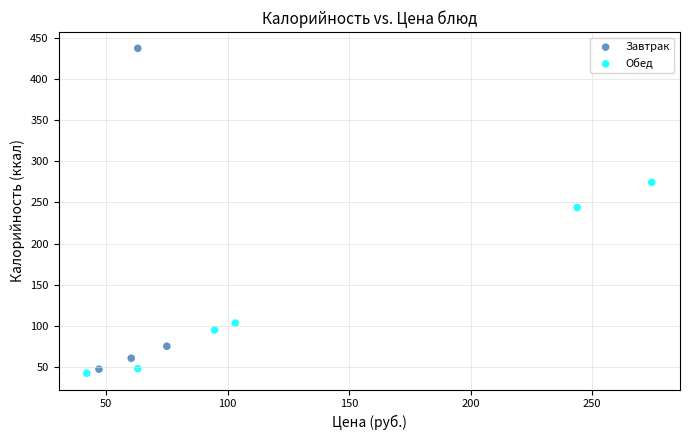

Which series has the largest Y range (max minus min)?

Завтрак